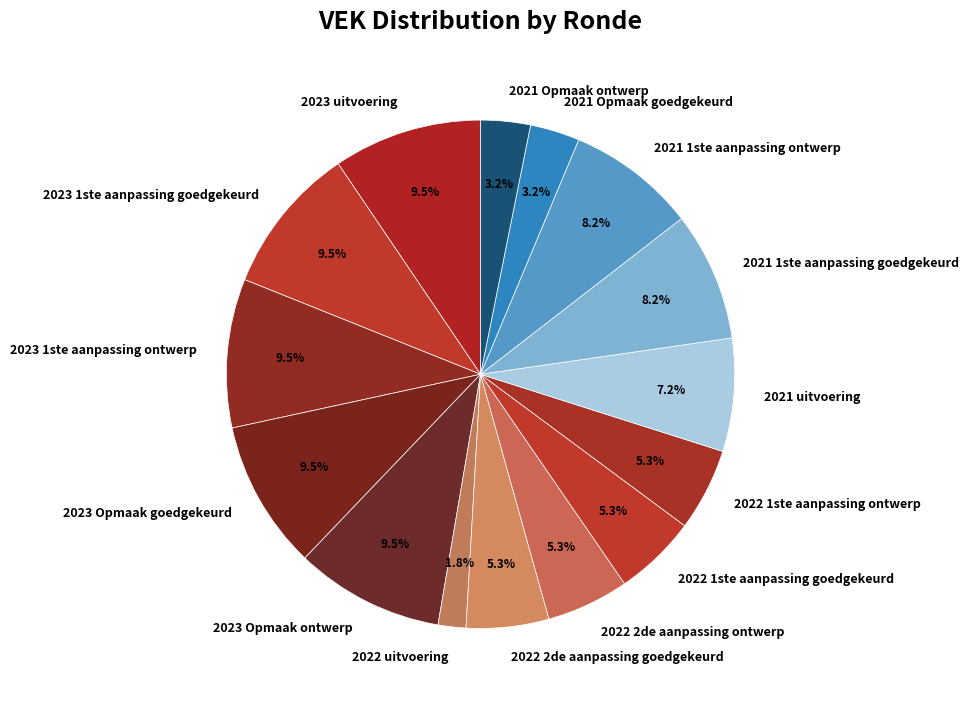

Is 2022 1ste aanpassing goedgekeurd the majority of the pie?

No